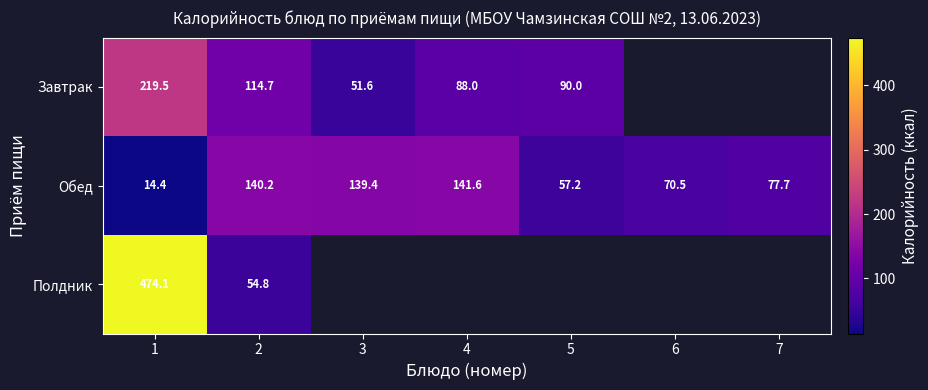

Is the value of Обед at 2 greater than the value of Завтрак at 2?

Yes